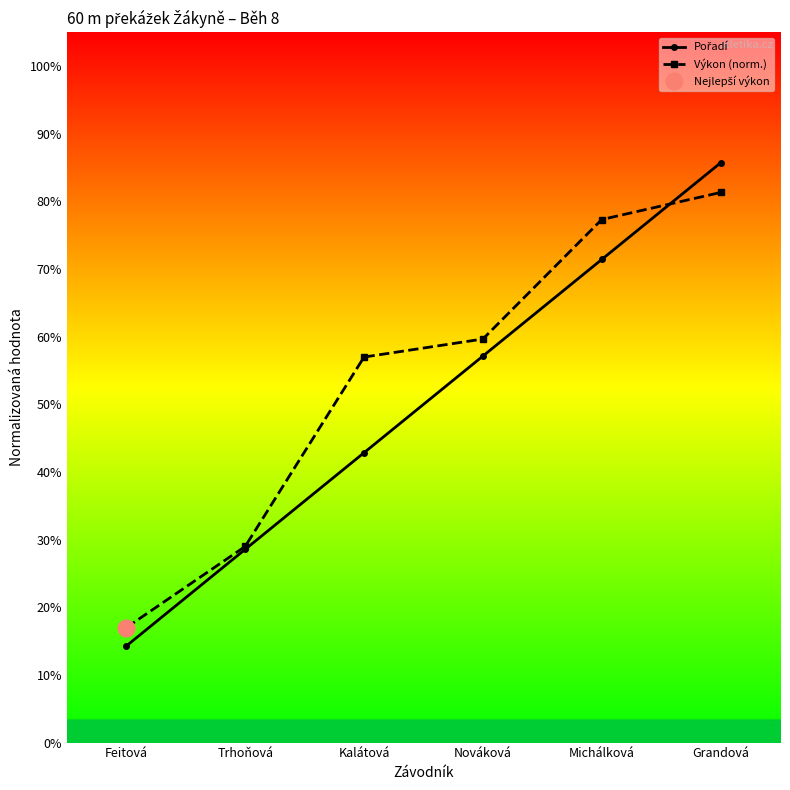

What is the average value of the Výkon (norm.) series?

0.5